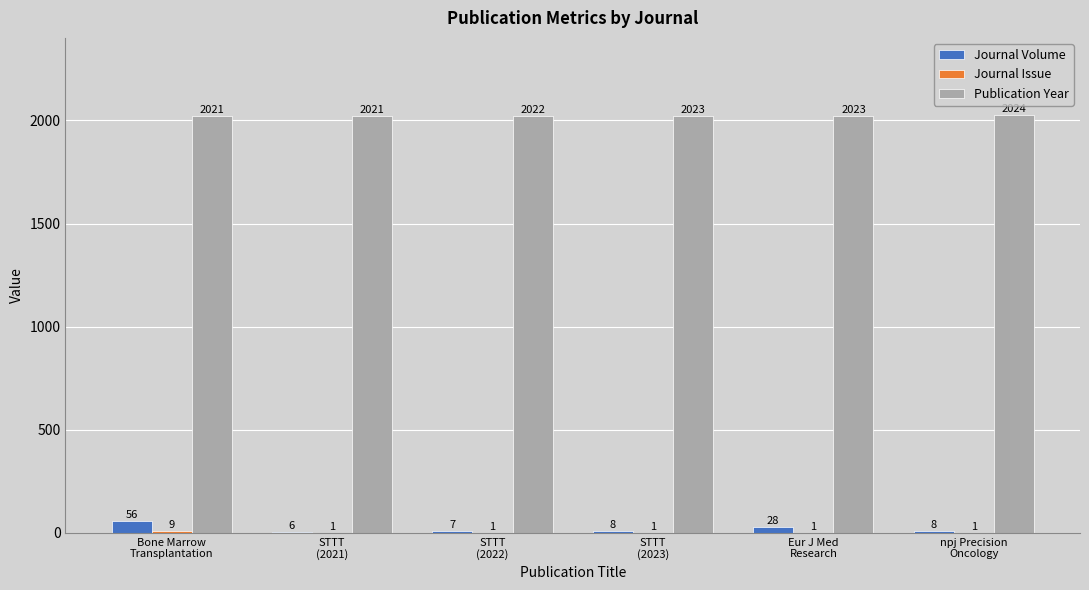

Does the chart contain stacked bars?

No